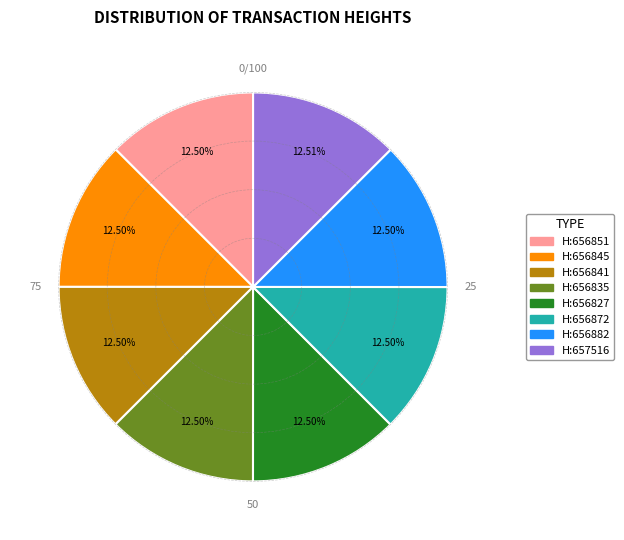

Does any single category account for the majority?

No